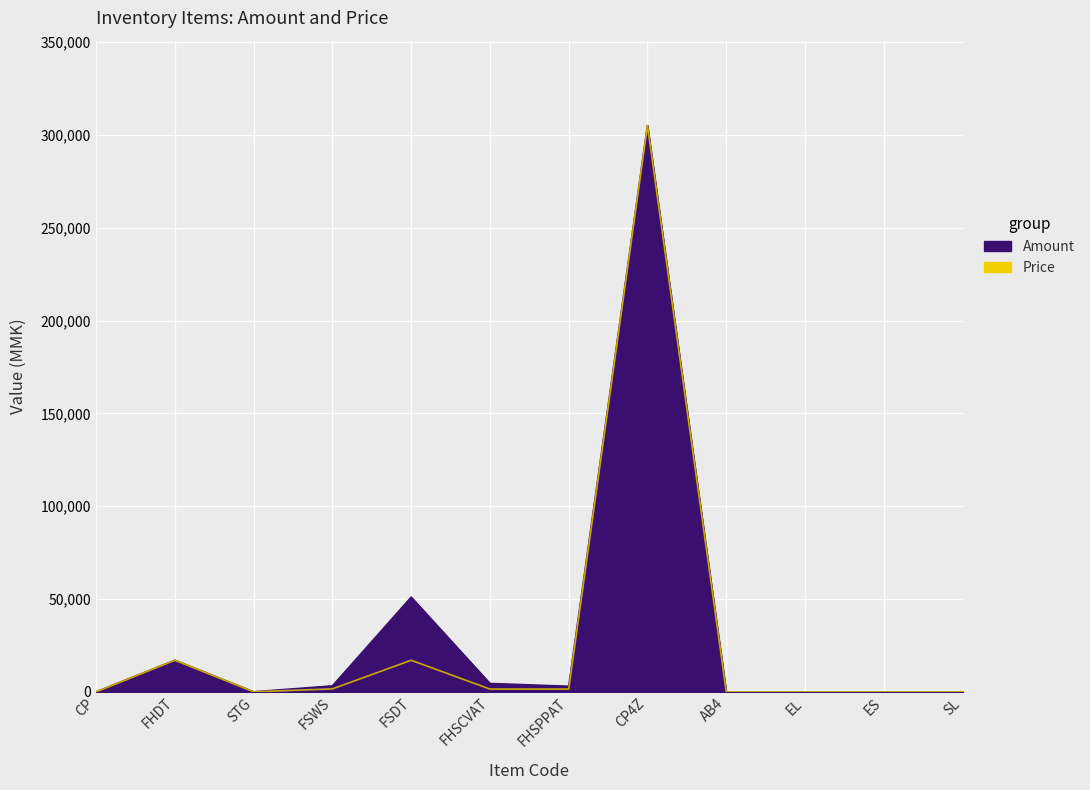

Which category has the lowest value across all series?

CP